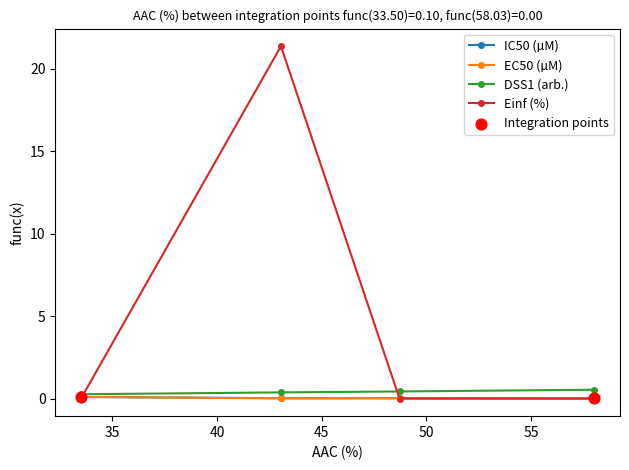

Which series contains the highest Y value?

Einf (%)